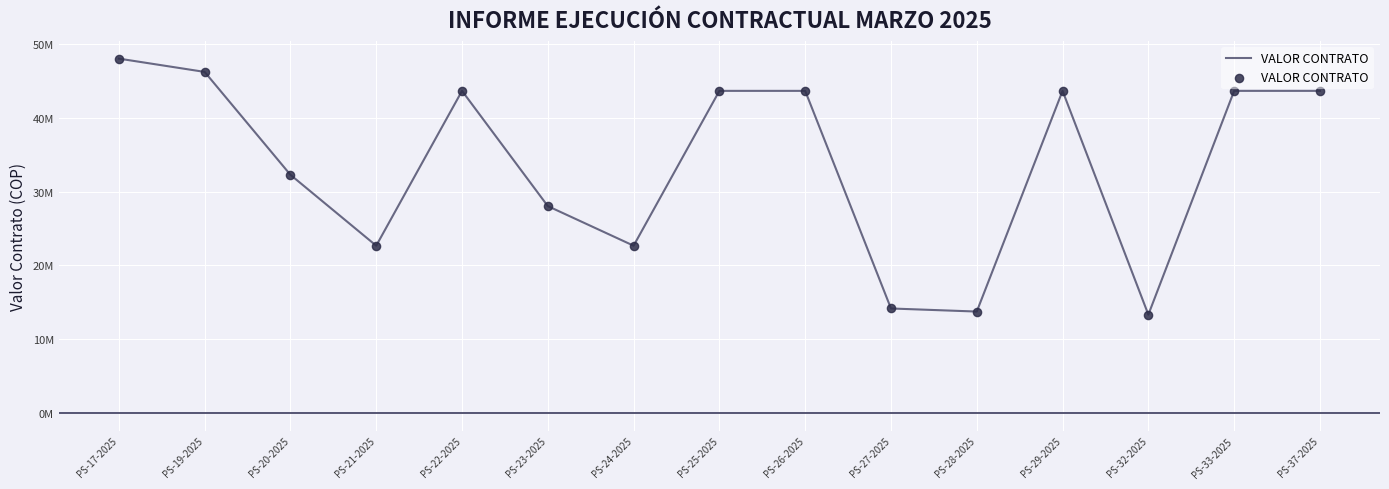

Which has a higher value, PS-26-2025 or PS-22-2025?

PS-26-2025